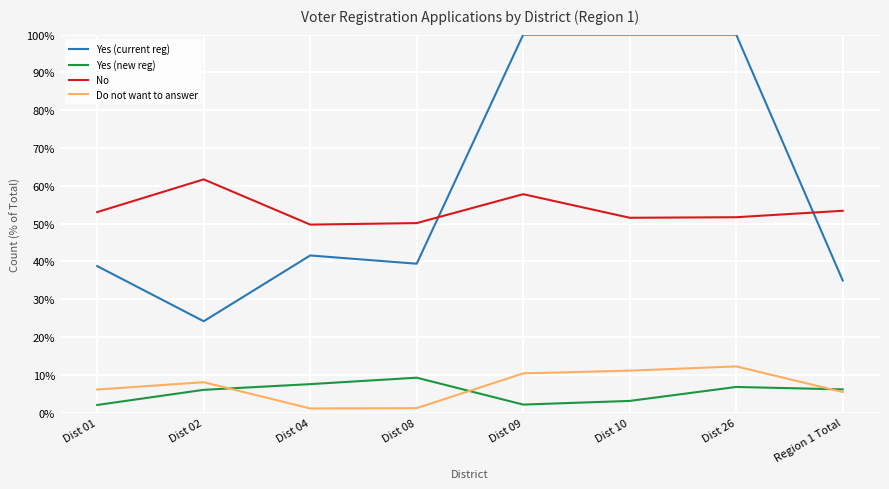

The value of Yes (current reg) at Dist 02 is 24.2. True or false?

True